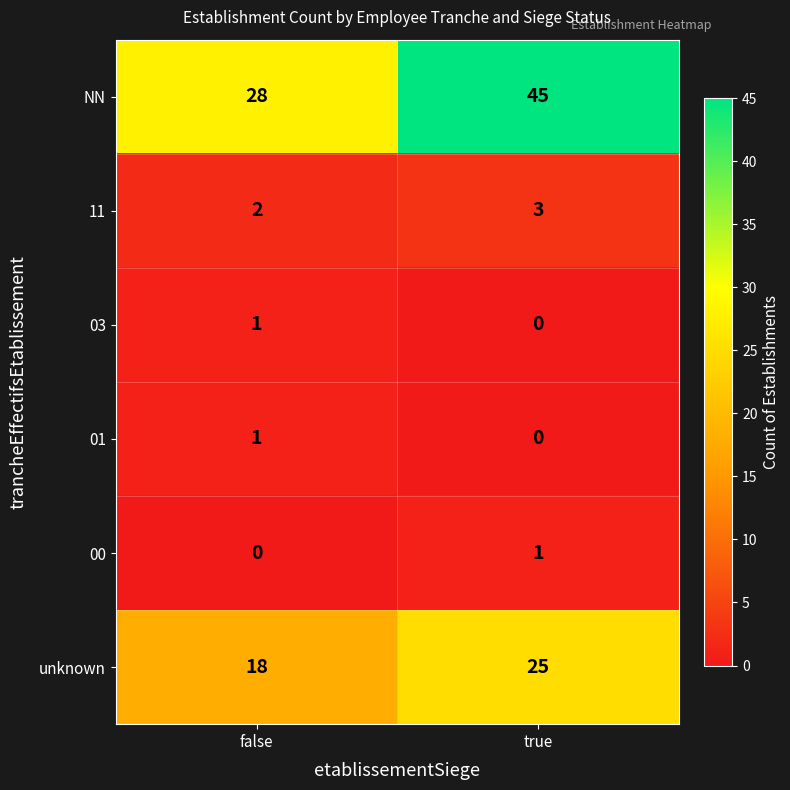

How many data points in NN are less than 45?

1